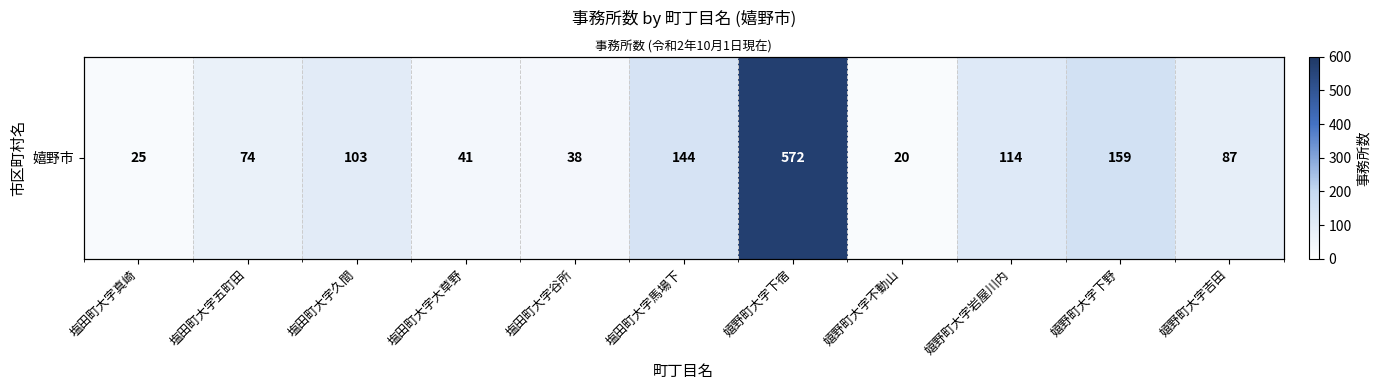

Reading left to right, list all the values displayed in this chart.

25	74	103	41	38	144	572	20	114	159	87